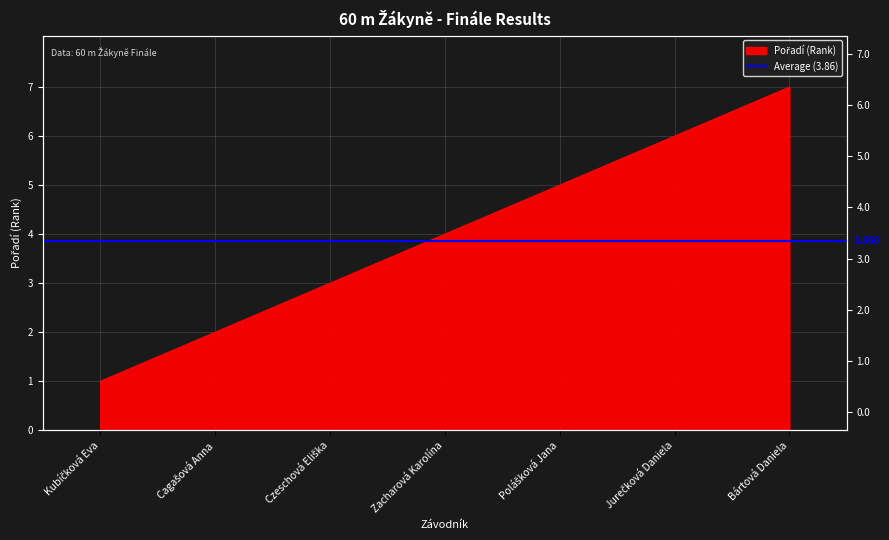

Reading left to right, extract all data points from this chart.

1	2	3	4	5	6	7